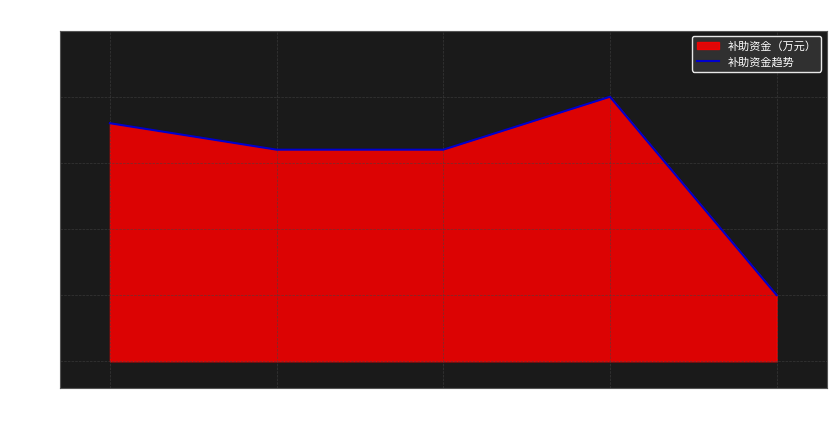

True or false: the data shows 23 at 2.

False